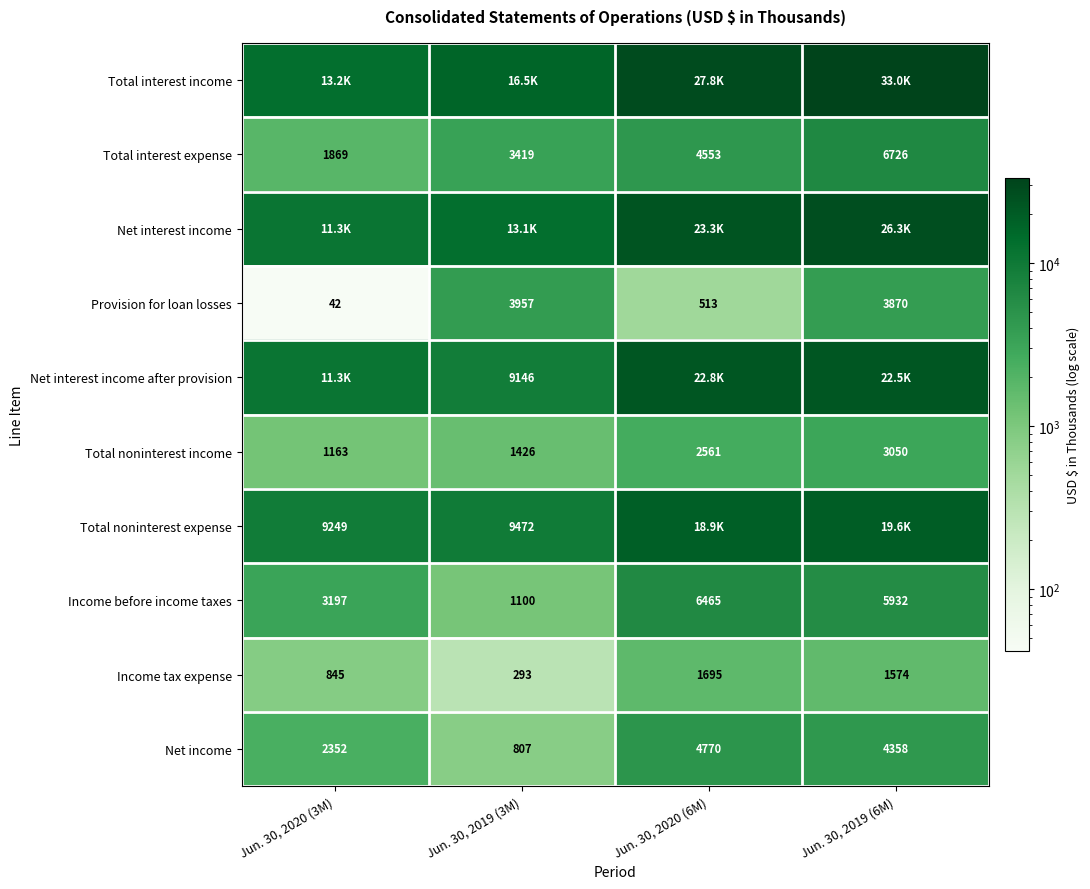

At which category is the sum across all series the highest?

Jun. 30, 2019 (6M)